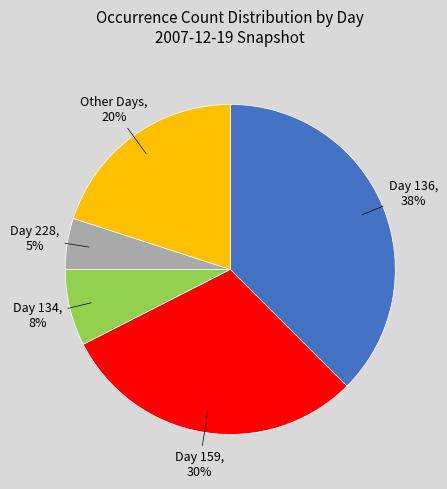

Is Day 228 the majority of the pie?

No